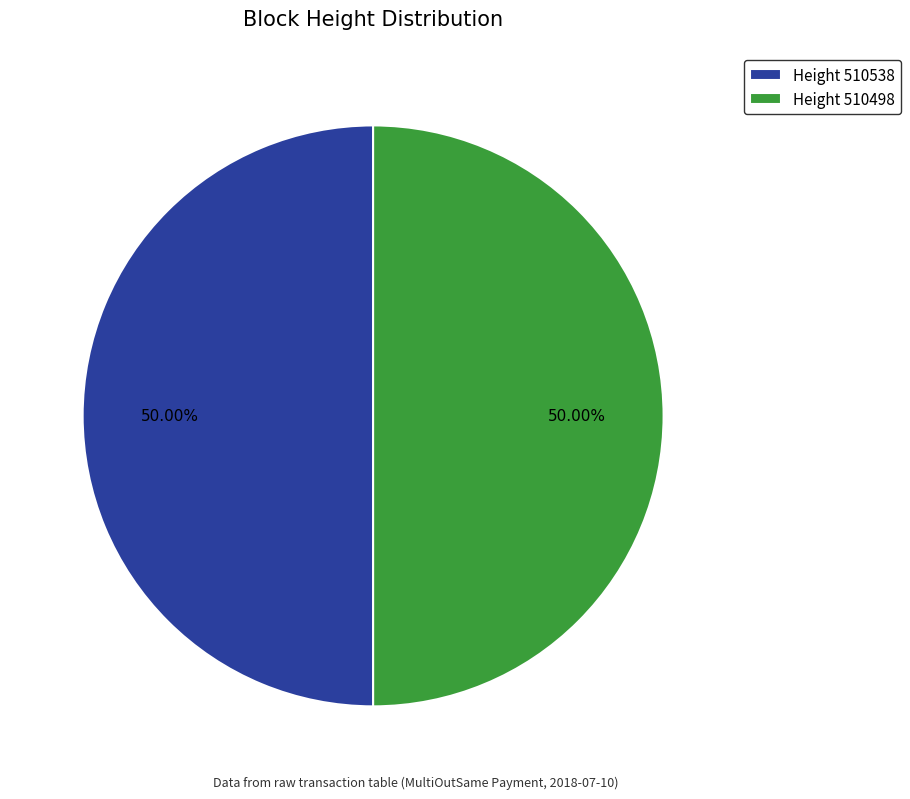

Is the sum of Height 510538 and Height 510498 greater than half?

Yes